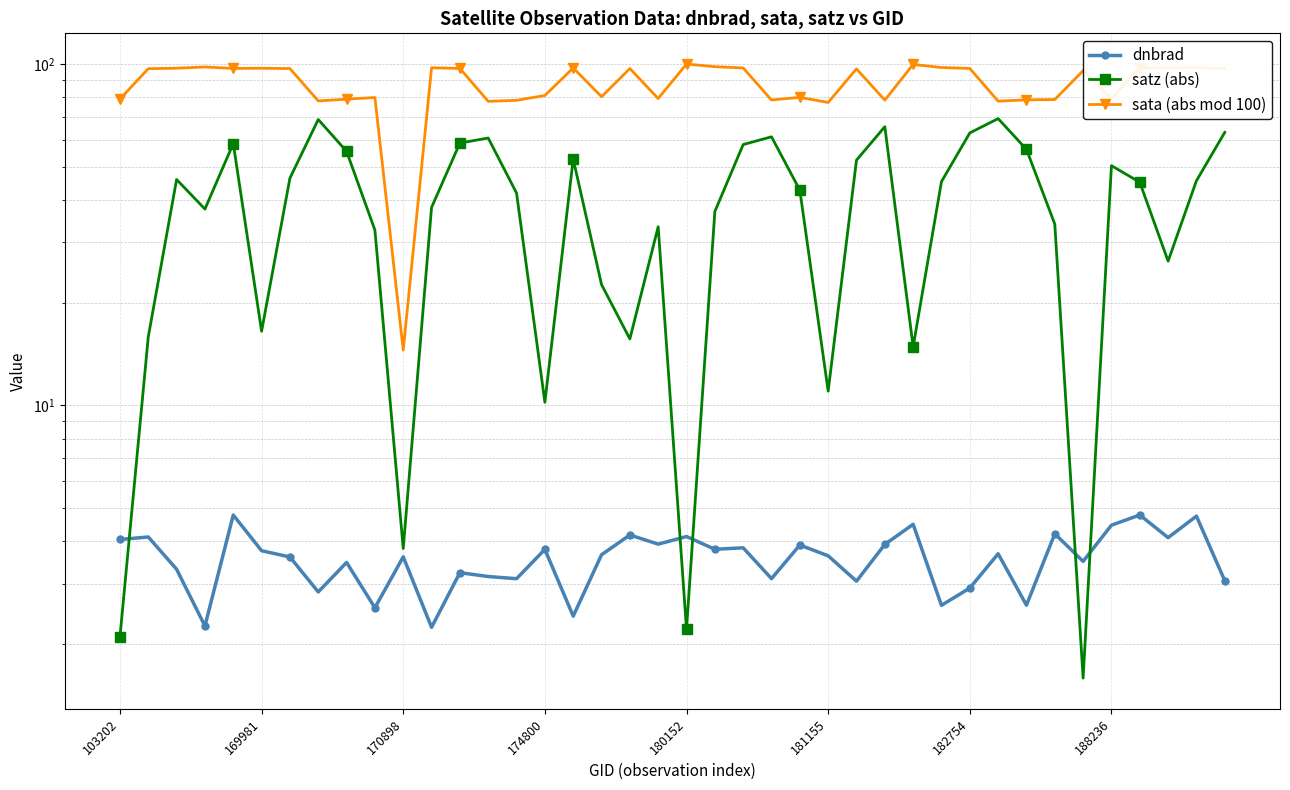

What is the average value of the satz (abs) series?

39.0